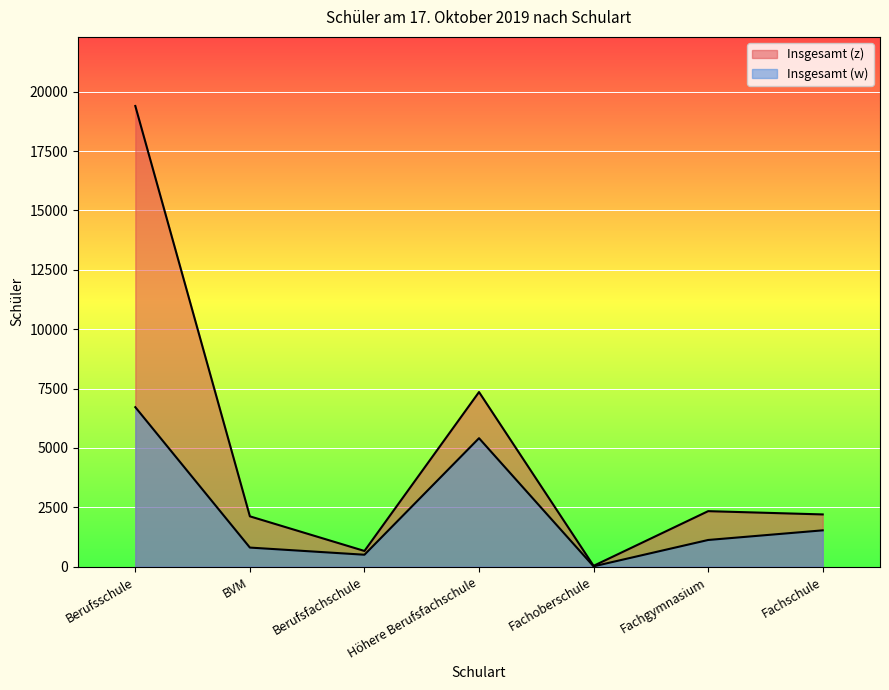

Which label corresponds to the largest value in the chart?

Berufsschule